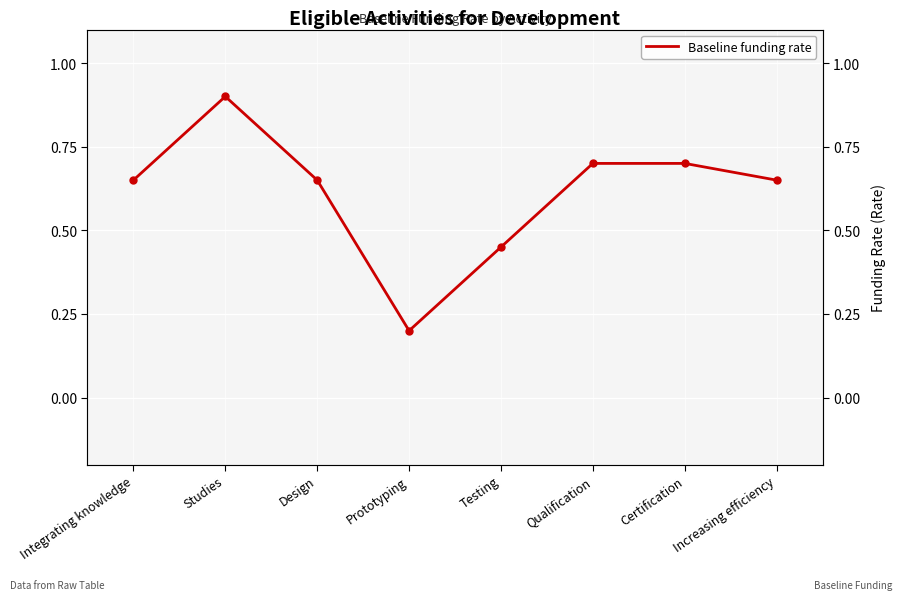

What is the label of the 1st point from the right?

Increasing efficiency